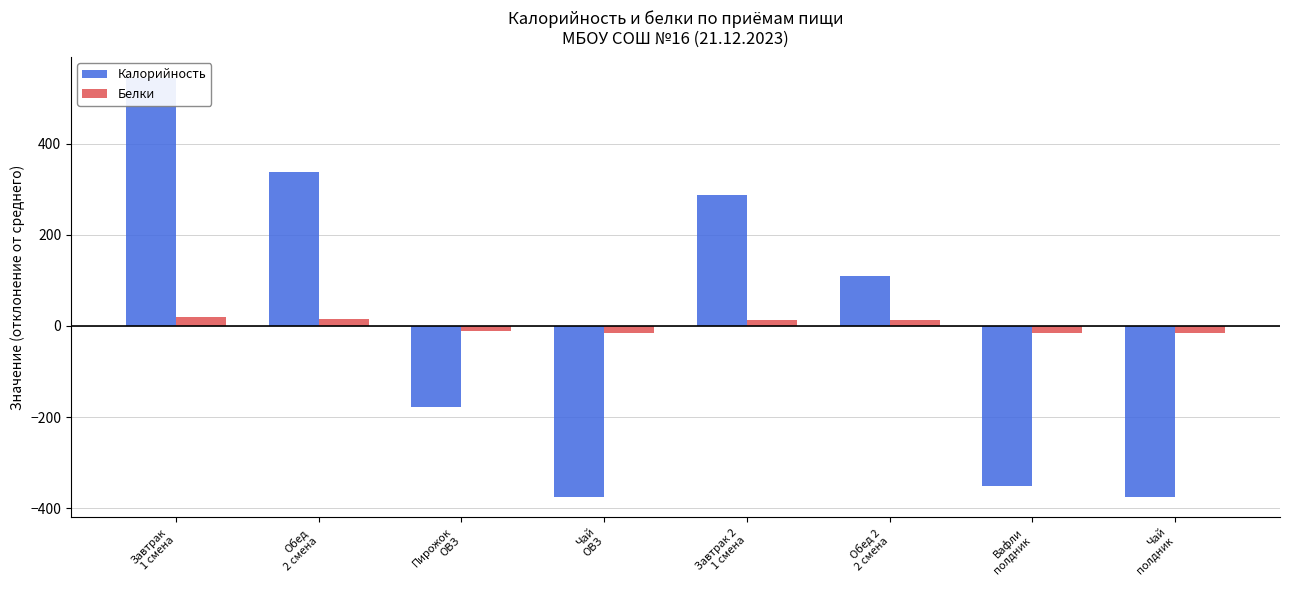

At which label is Белки closest to 1?

Пирожок
ОВЗ